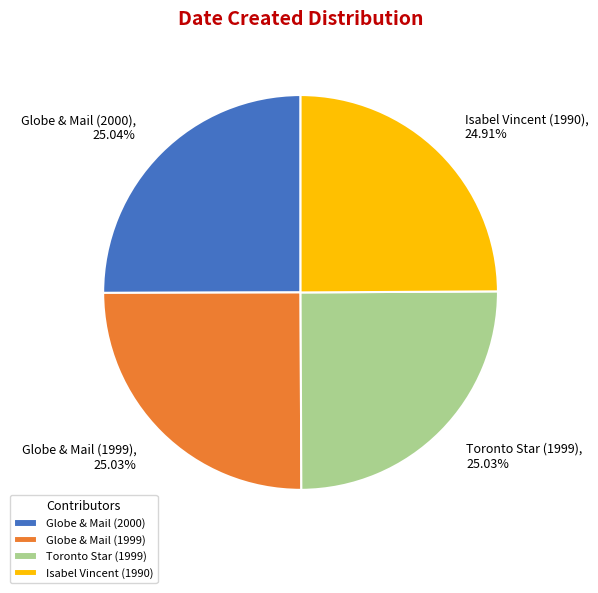

Approximately how many times larger is the value at Isabel Vincent (1990) compared to Globe & Mail (1999)?

1.0